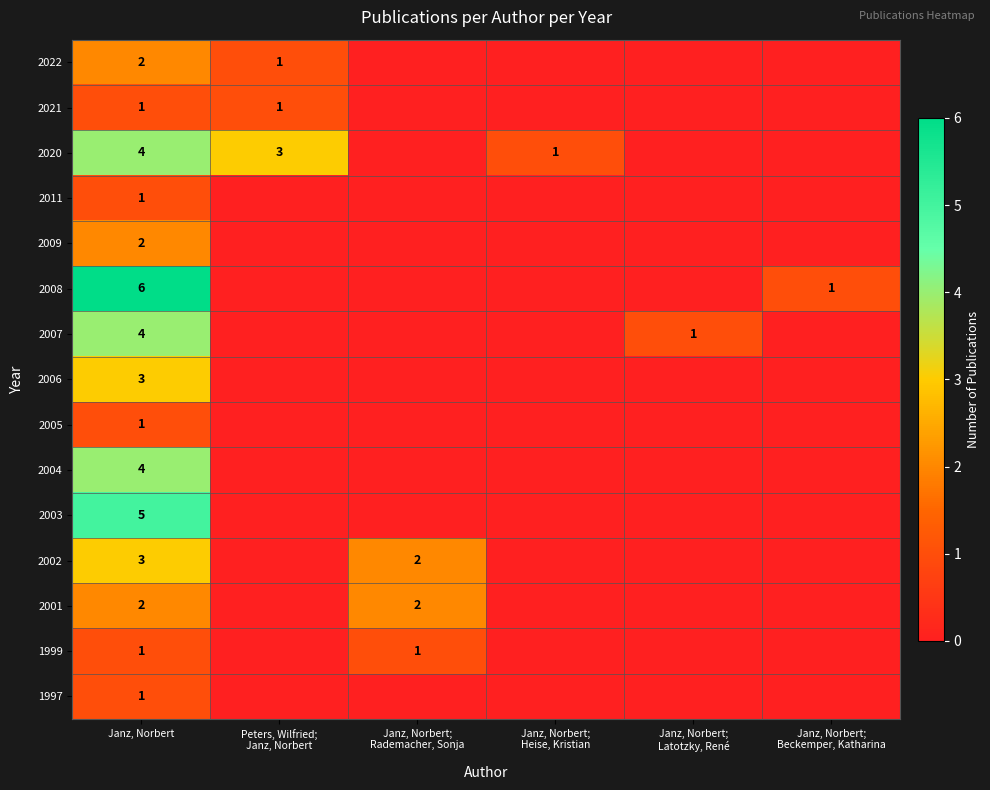

At which category is the sum across all series the highest?

Janz, Norbert